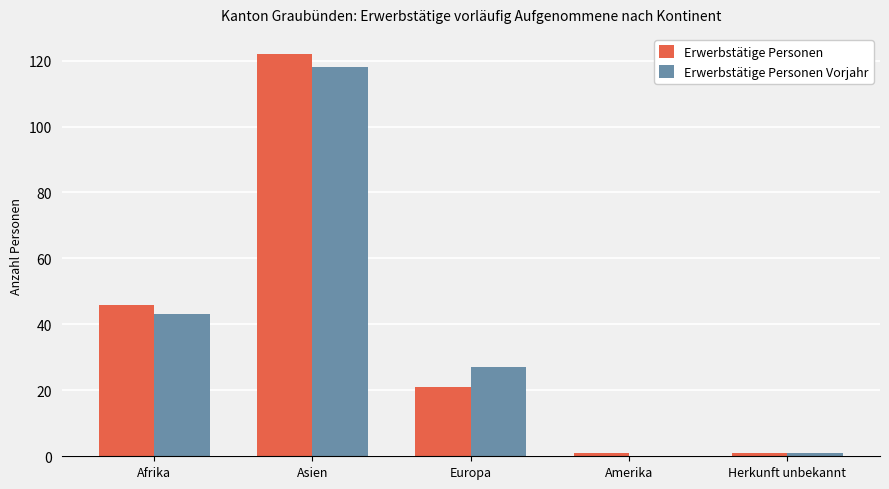

At which category is the sum across all series the highest?

Asien